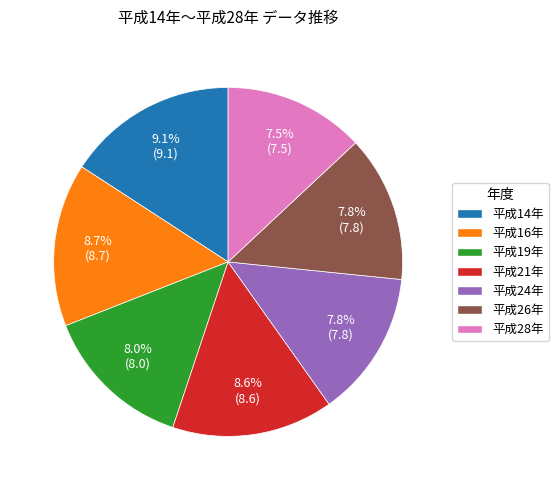

Which category has the smallest portion of the pie?

平成28年